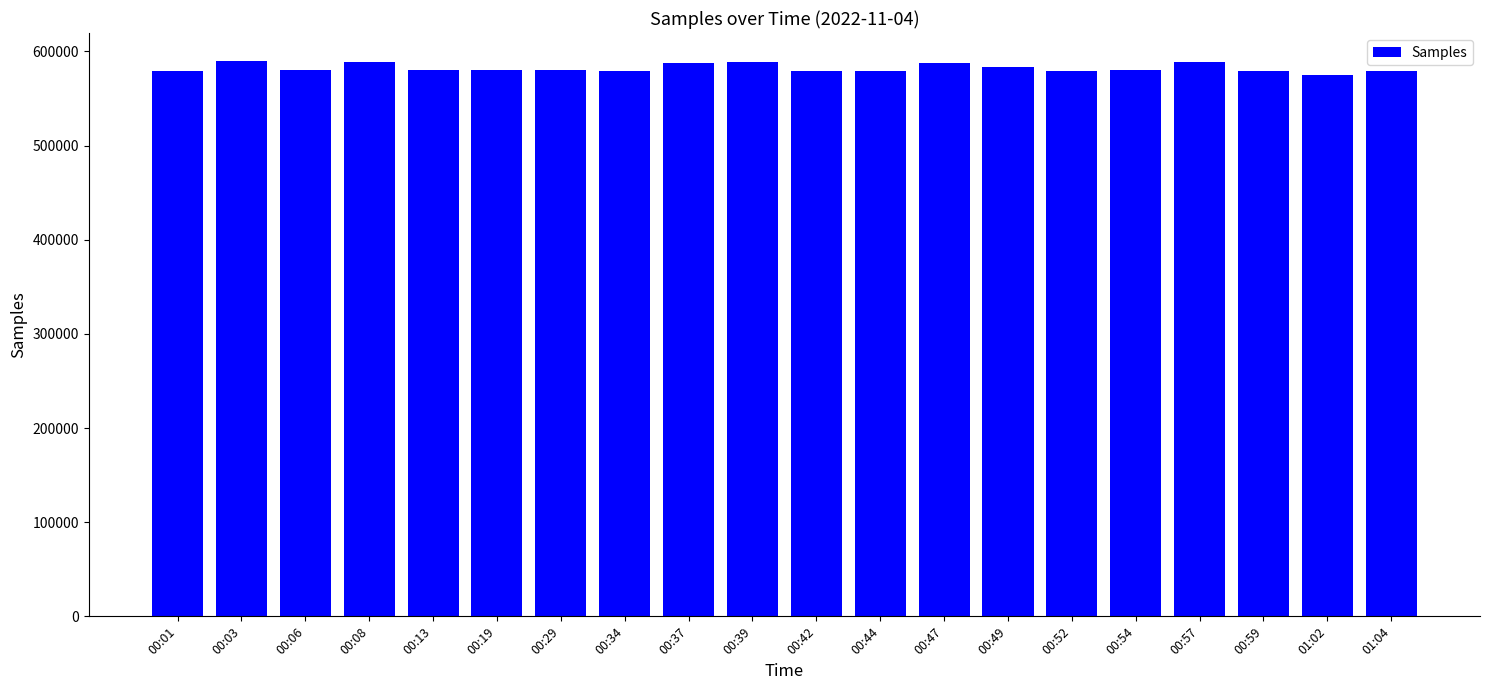

At which label does the data first exceed 580224?

00:03